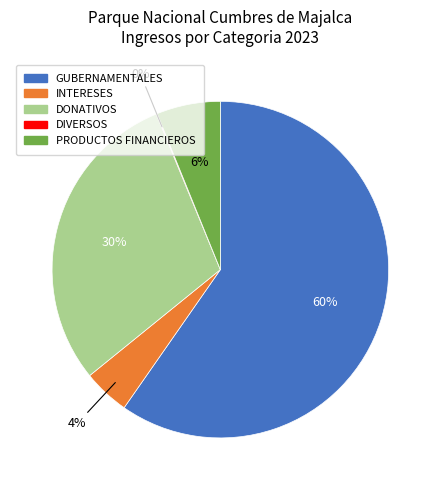

Is there a majority slice in this chart?

Yes